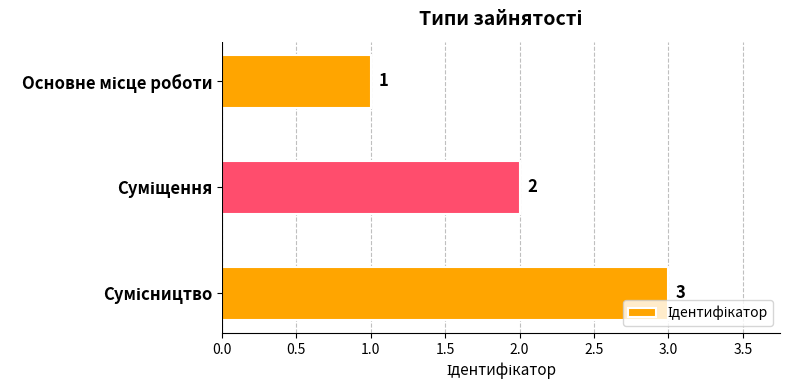

What is the value of the 3rd bar from the top?

3